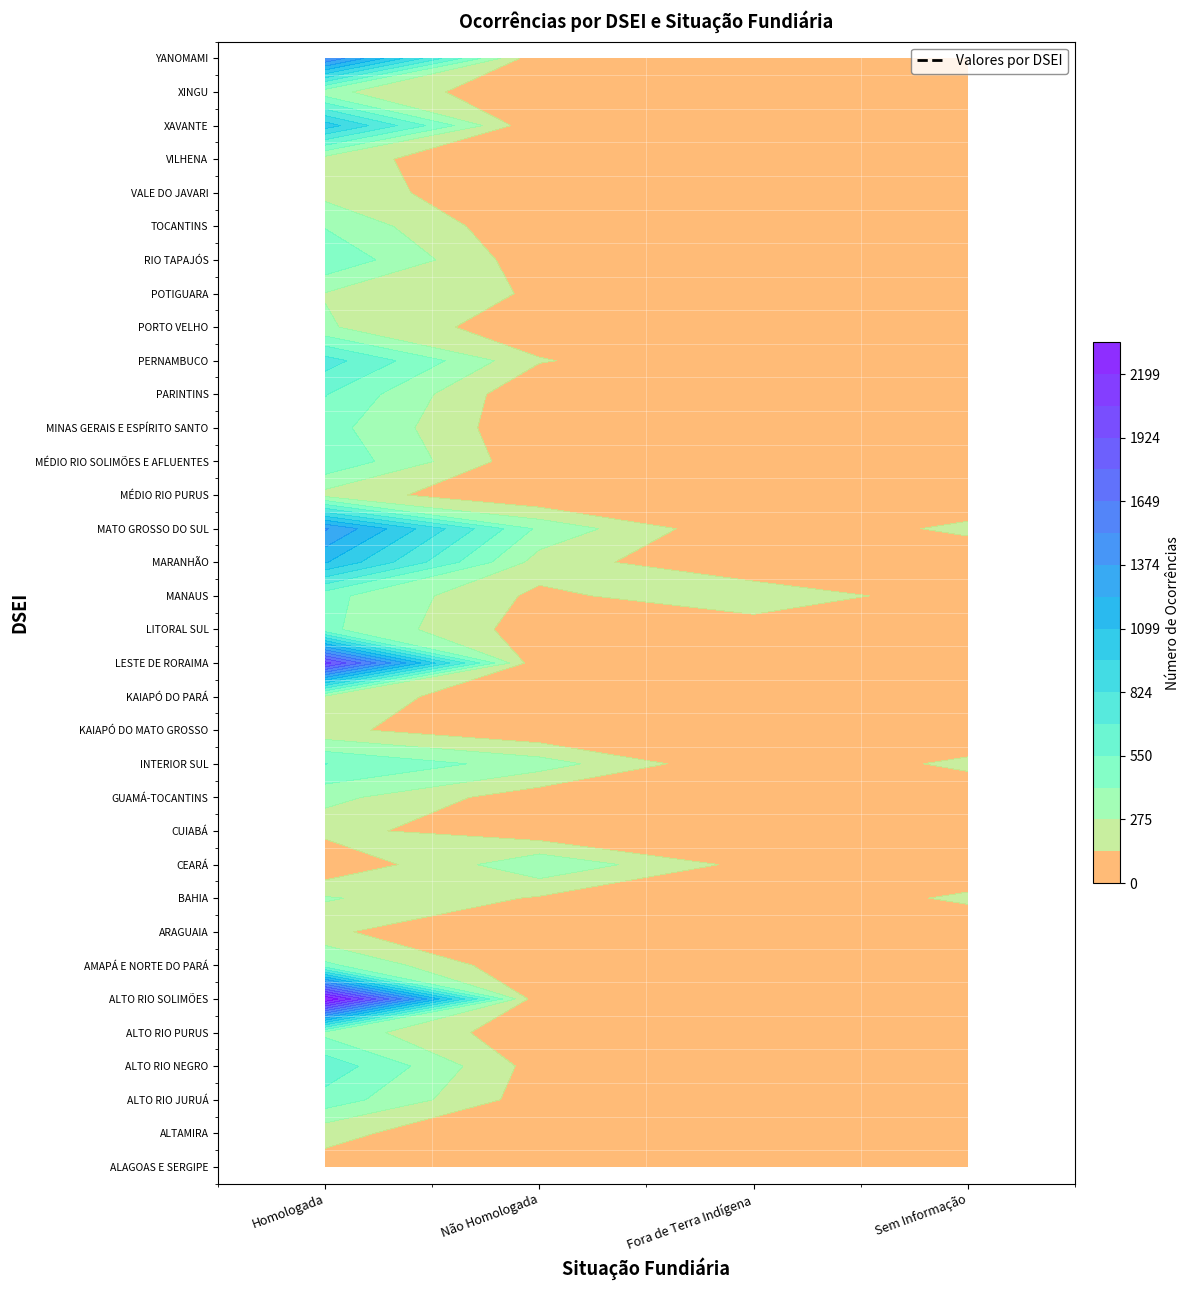

Reading right to left, list all the values displayed in this chart.

ALAGOAS E SERGIPE: 89	0	95	88
ALTAMIRA: 0	0	4	177
ALTO RIO JURUÁ: 97	0	58	495
ALTO RIO NEGRO: 0	76	74	637
ALTO RIO PURUS: 12	15	26	372
ALTO RIO SOLIMÕES: 0	0	13	2336
AMAPÁ E NORTE DO PARÁ: 0	0	0	444
ARAGUAIA: 0	0	0	158
BAHIA: 168	0	122	289
CEARÁ: 0	90	384	10
CUIABÁ: 0	0	39	178
GUAMÁ-TOCANTINS: 15	0	48	320
INTERIOR SUL: 173	0	341	552
KAIAPÓ DO MATO GROSSO: 0	0	16	170
KAIAPÓ DO PARÁ: 8	0	0	246
LESTE DE RORAIMA: 2	0	0	1977
LITORAL SUL: 35	50	55	443
MANAUS: 47	244	103	453
MARANHÃO: 0	0	212	1111
MATO GROSSO DO SUL: 176	0	381	1389
MÉDIO RIO PURUS: 0	59	0	223
MÉDIO RIO SOLIMÕES E AFLUENTES: 0	106	26	528
MINAS GERAIS E ESPÍRITO SANTO: 0	0	2	471
PARINTINS: 0	0	0	556
PERNAMBUCO: 0	1	149	747
PORTO VELHO: 0	4	38	291
POTIGUARA: 0	0	120	268
RIO TAPAJÓS: 9	0	38	528
TOCANTINS: 1	2	0	403
VALE DO JAVARI: 0	0	0	229
VILHENA: 0	0	0	202
XAVANTE: 0	0	0	1036
XINGU: 0	0	0	314
YANOMAMI: 0	0	0	1507